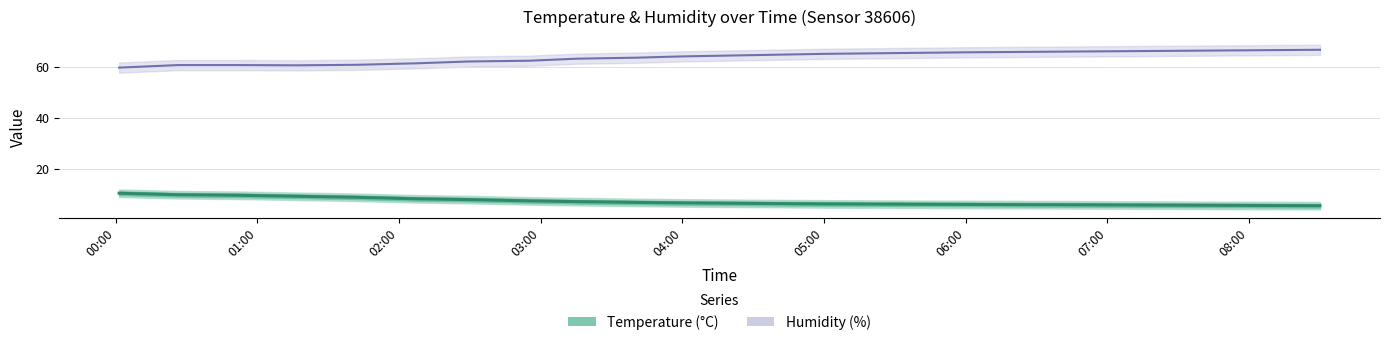

What is the difference between the maximum and minimum values in the temperature series?

4.9